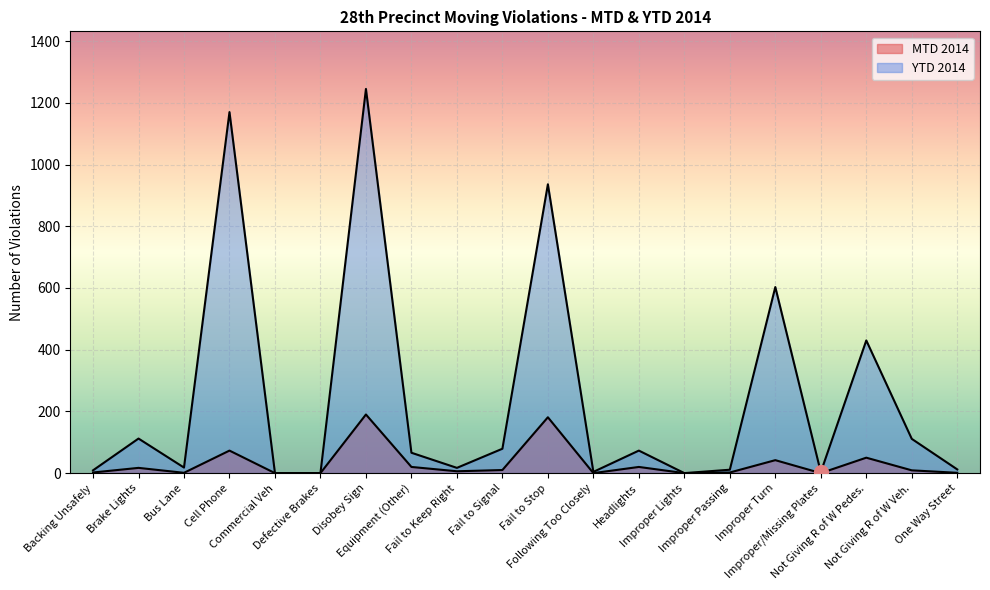

What value does the MTD 2014 series have at Equipment (Other), to the nearest 10?

20